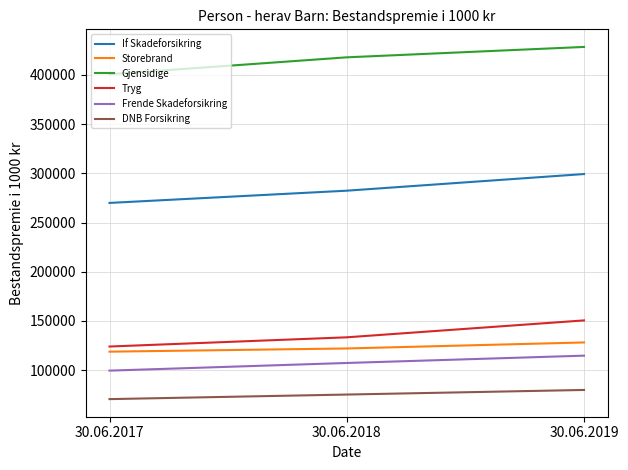

What value does the Tryg series have at 30.06.2019?

150511